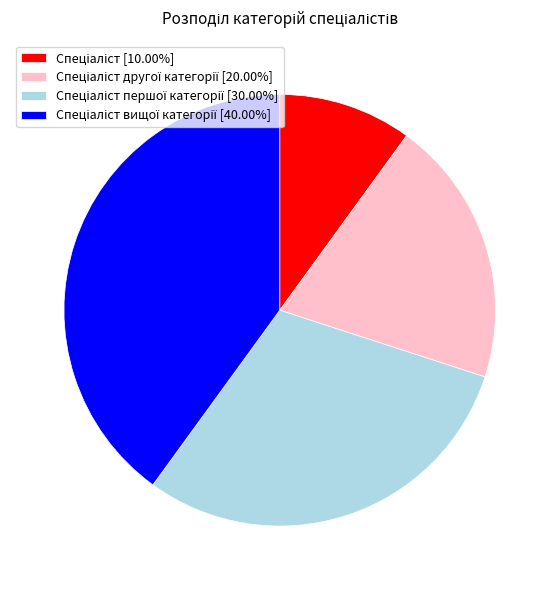

Is there any slice that represents more than half of the pie?

No